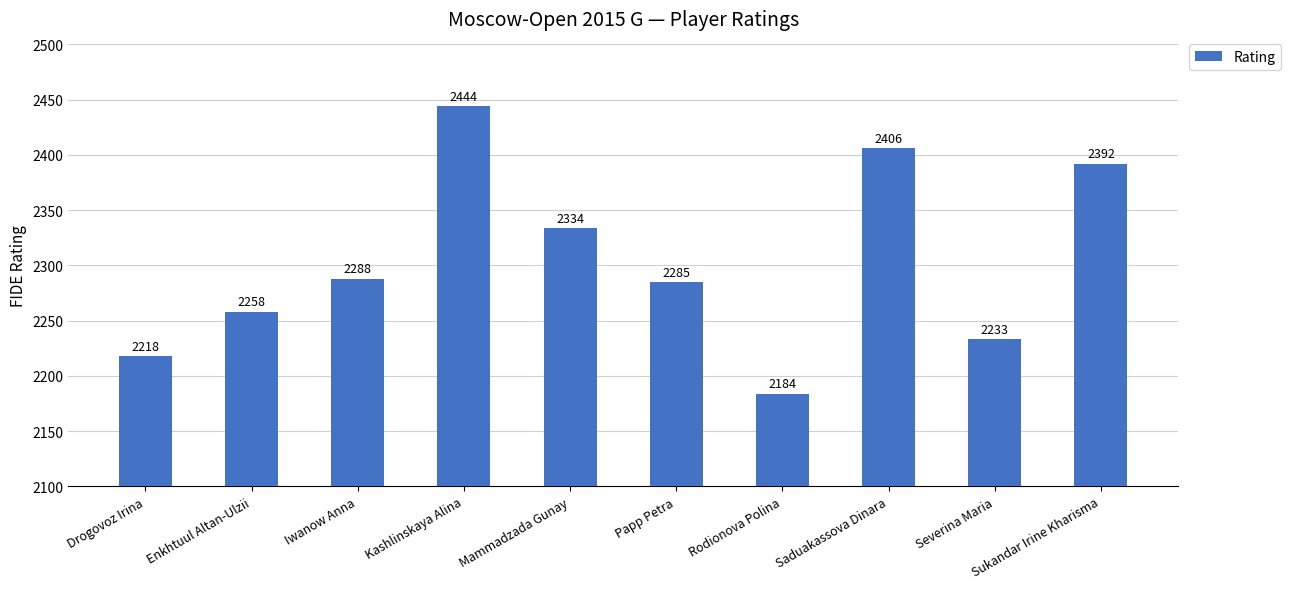

How many data points are less than 2288?

5